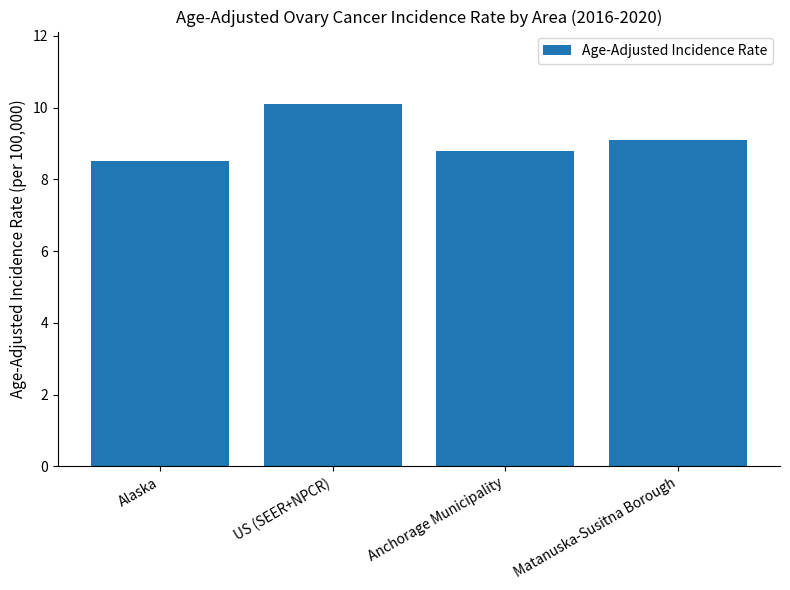

Reading left to right, list all the values displayed in this chart.

8.5	10.1	8.8	9.1